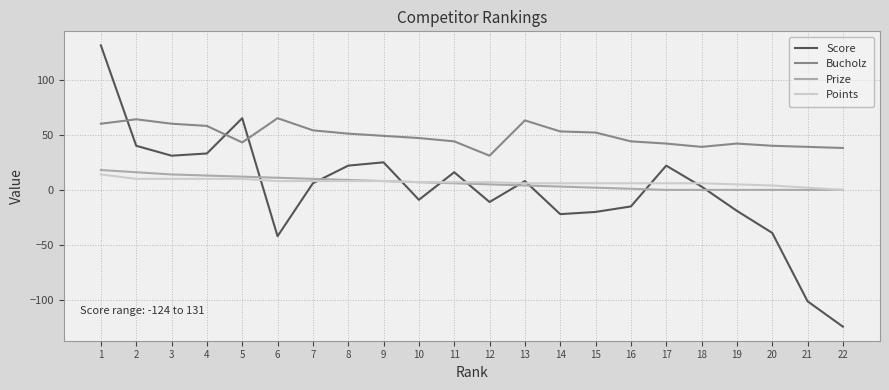

Is the value of Score at 22 greater than the value of Bucholz at 20?

No